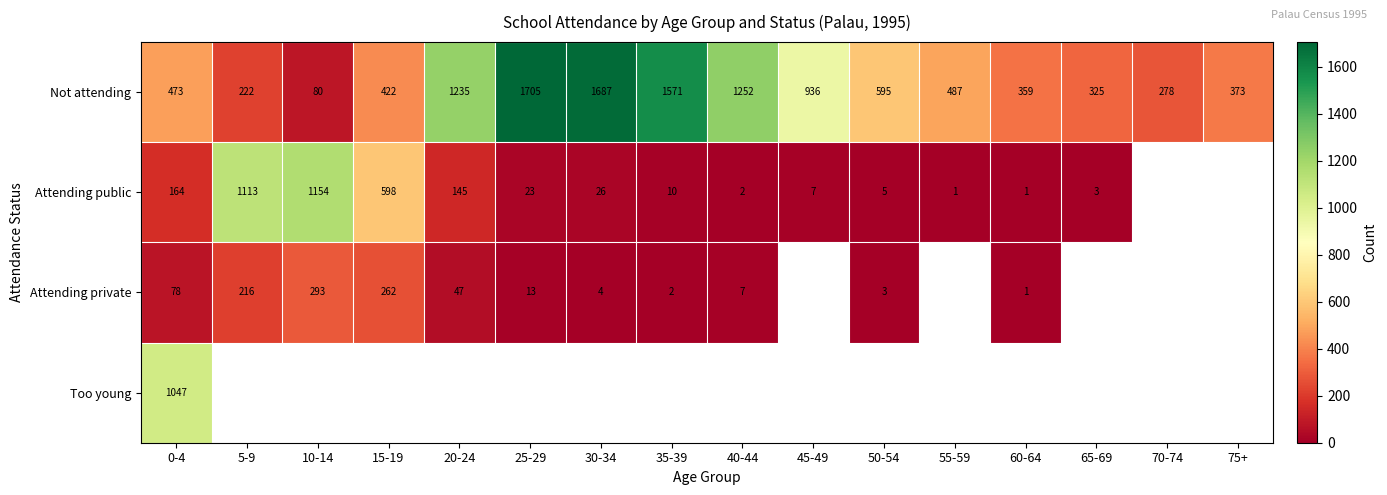

What is the sum of the Not attending values at 20-24 and 55-59?

1722